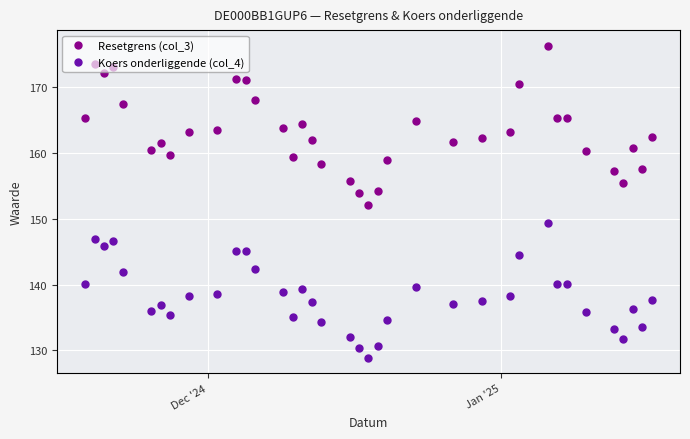

True or false: Resetgrens (col_3) has more than 1 interior local peaks.

True